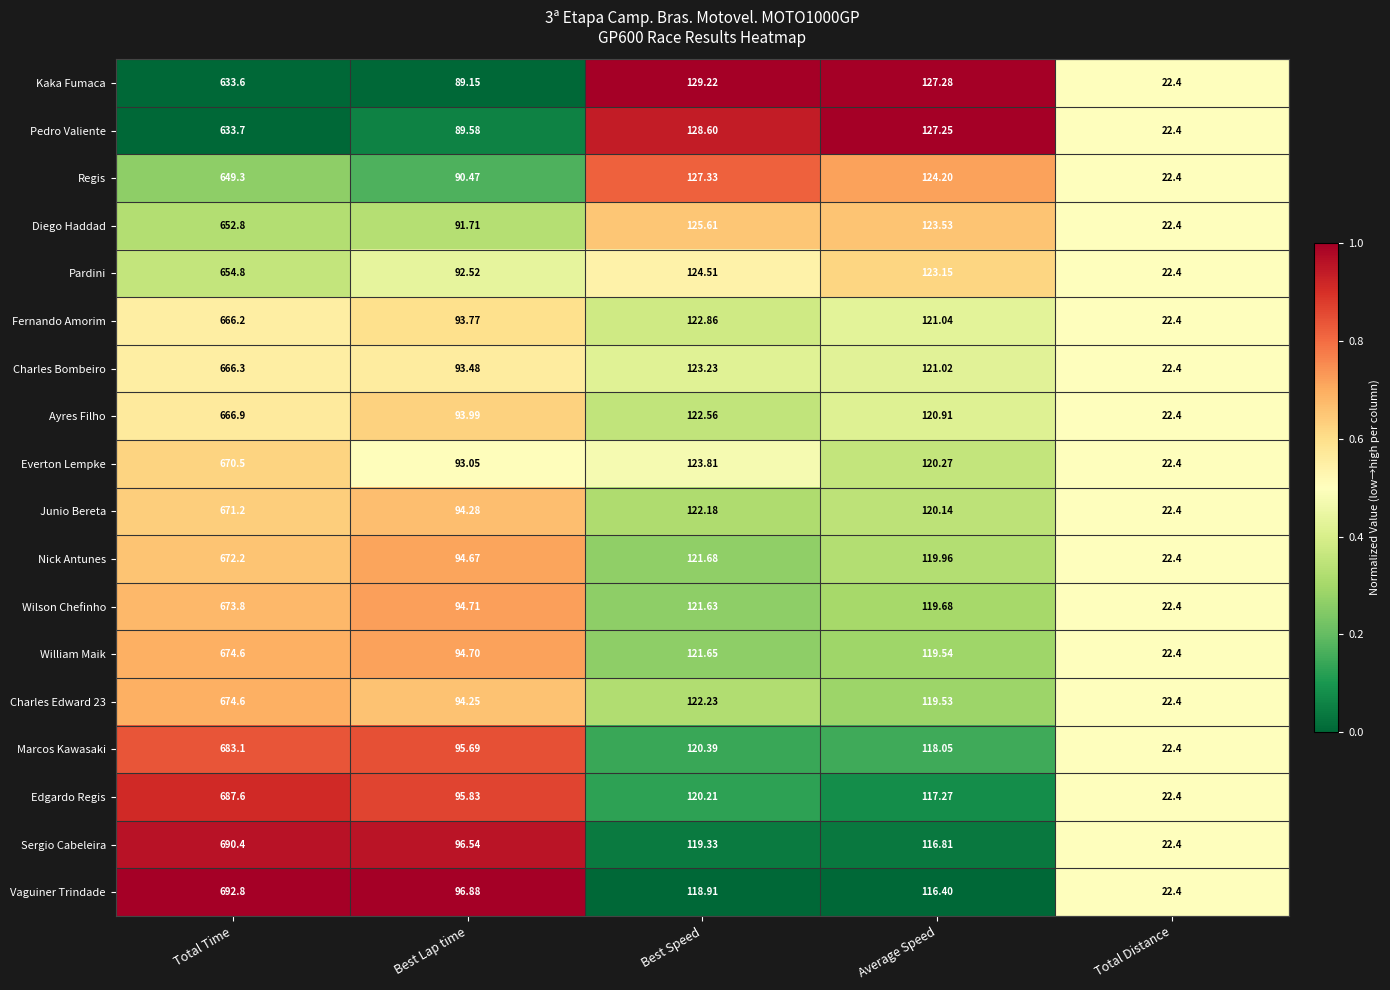

At which label does Fernando Amorim first exceed 121?

Total Time